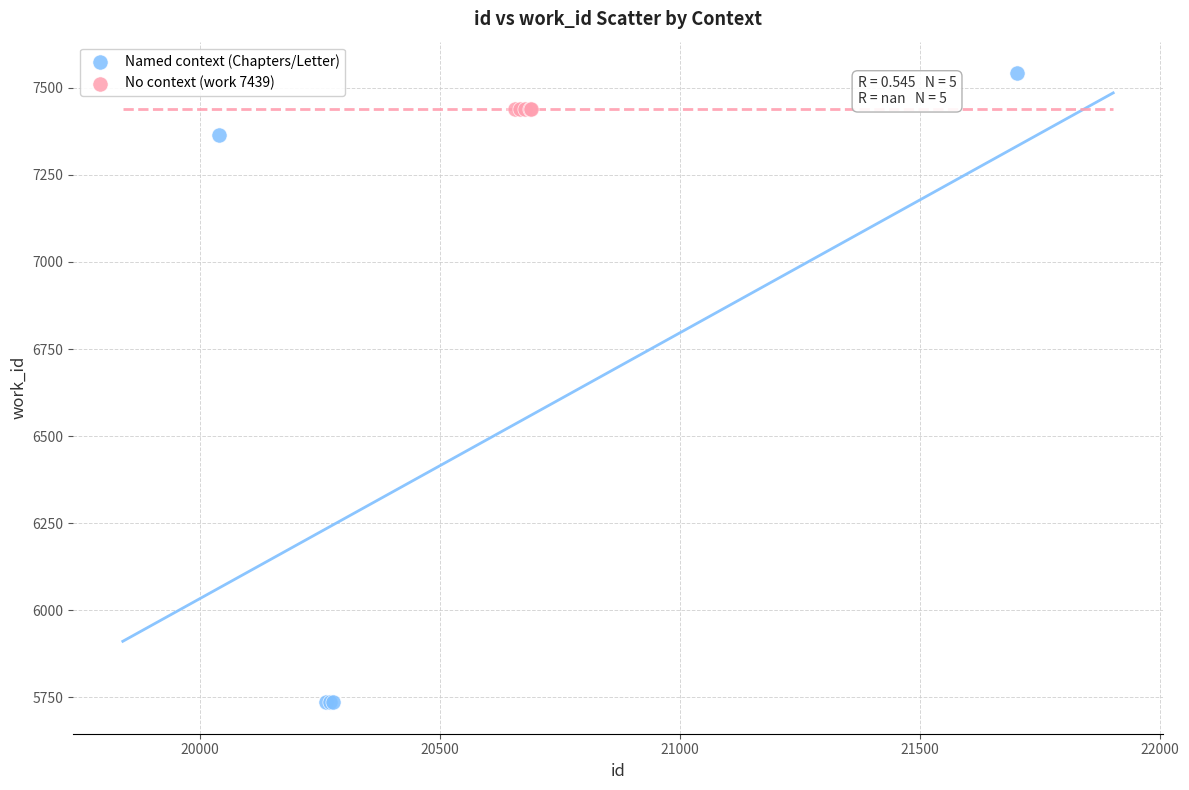

What are all the series names shown in the legend?

Named context (Chapters/Letter), No context (work 7439)